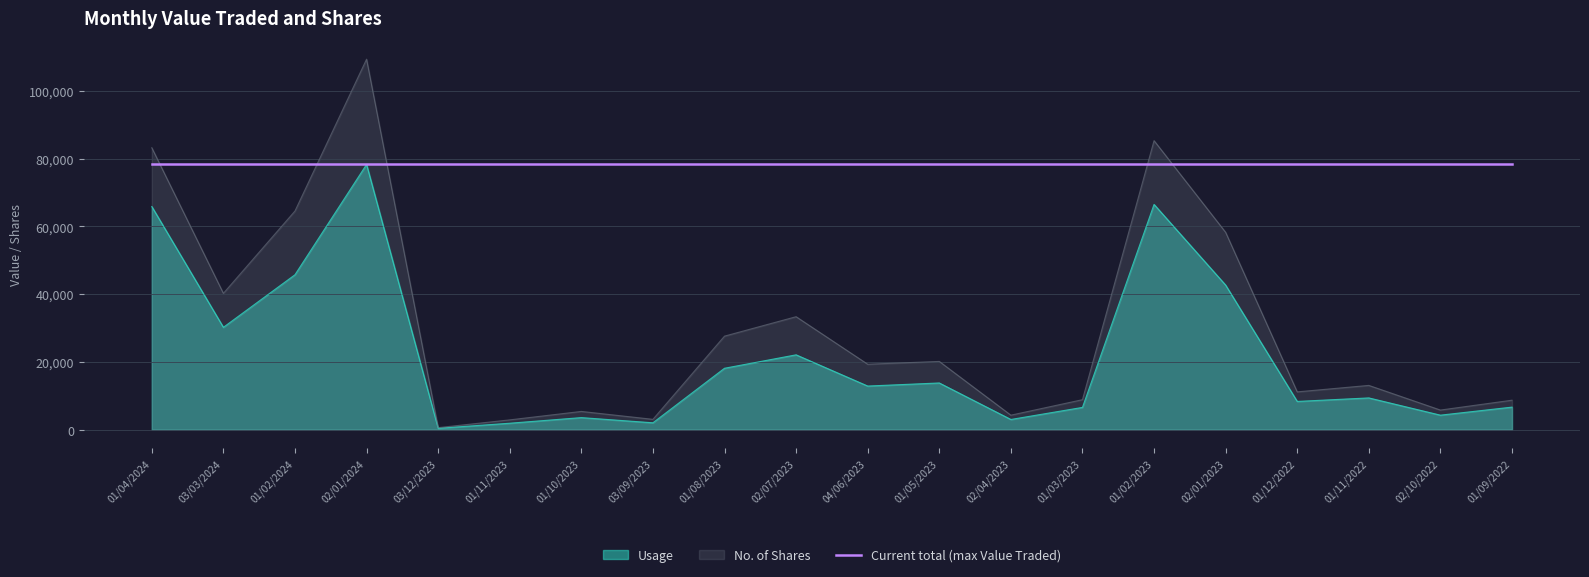

True or false: Usage has more than 0 points higher than both neighbors.

True